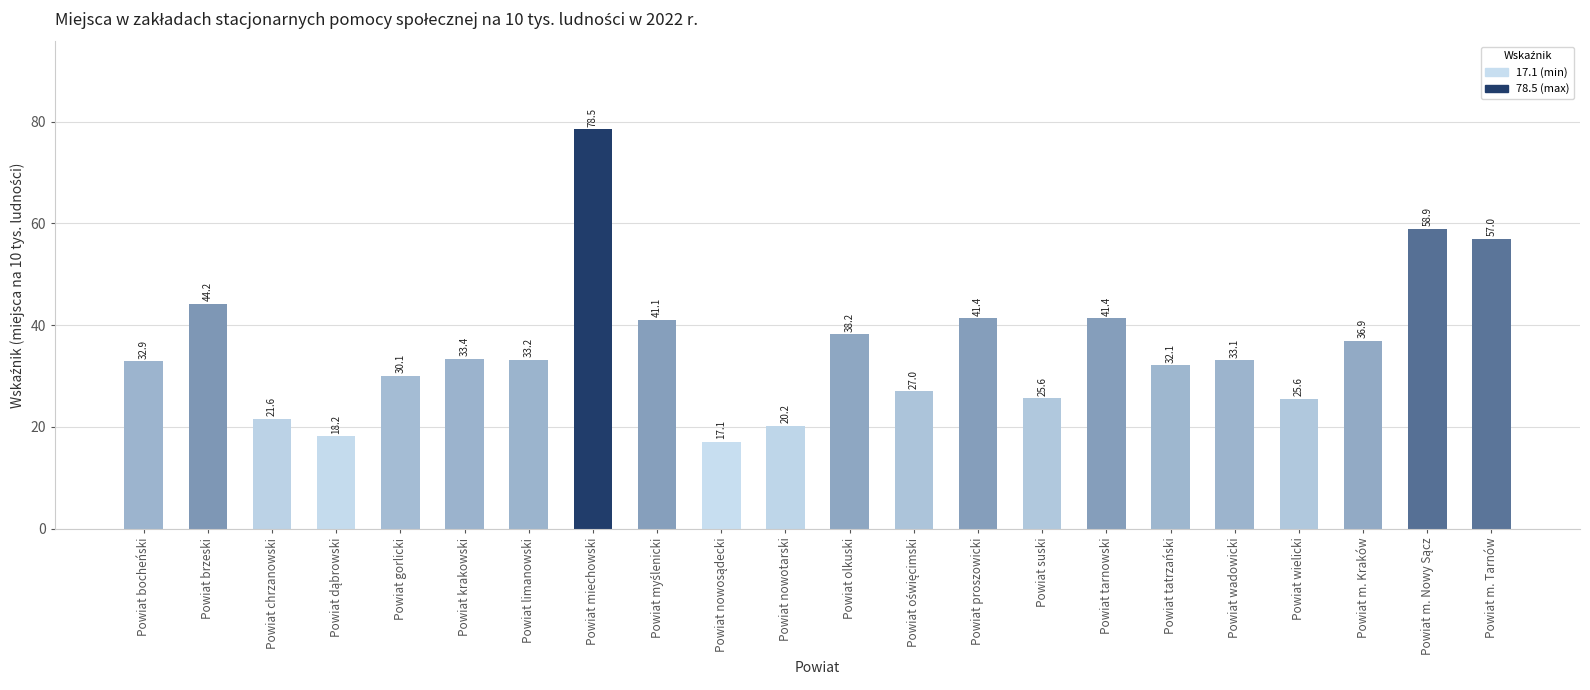

Where is the data nearest to the value 47?

Powiat brzeski